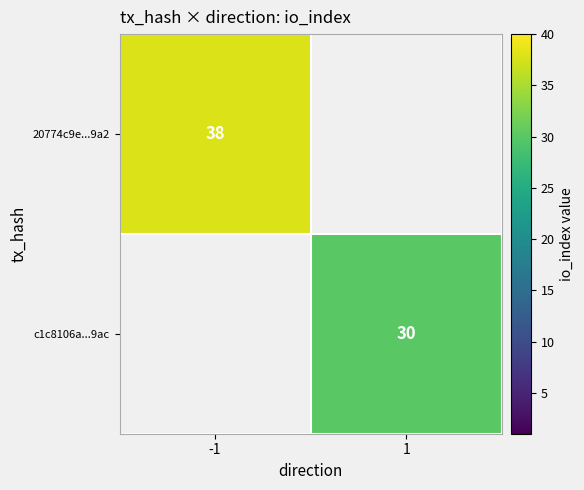

At how many categories does at least one series exceed 34?

1